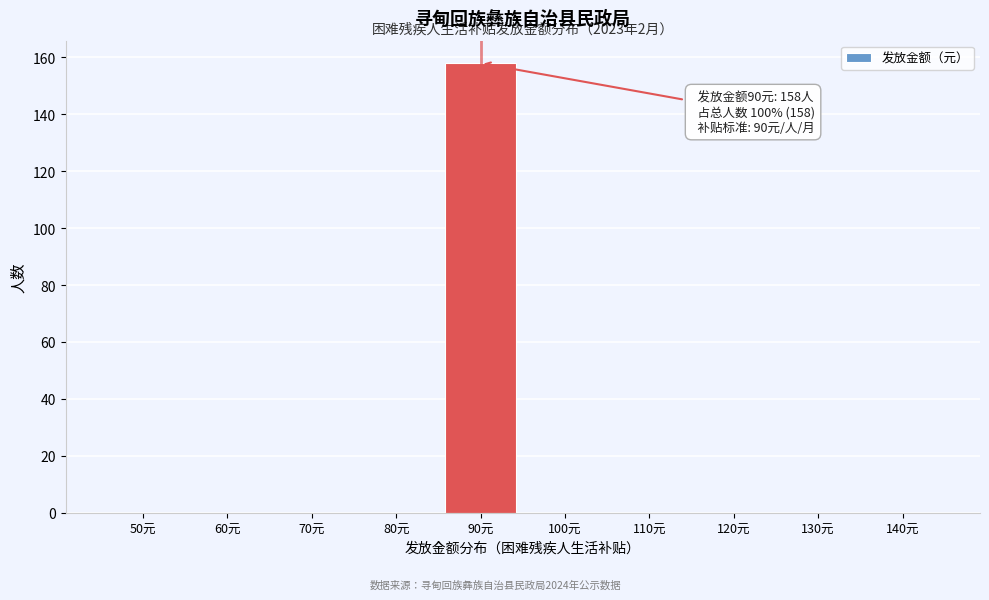

Reading left to right, what are all the values shown in this chart?

50元=0	60元=0	70元=0	80元=0	90元=158	100元=0	110元=0	120元=0	130元=0	140元=0